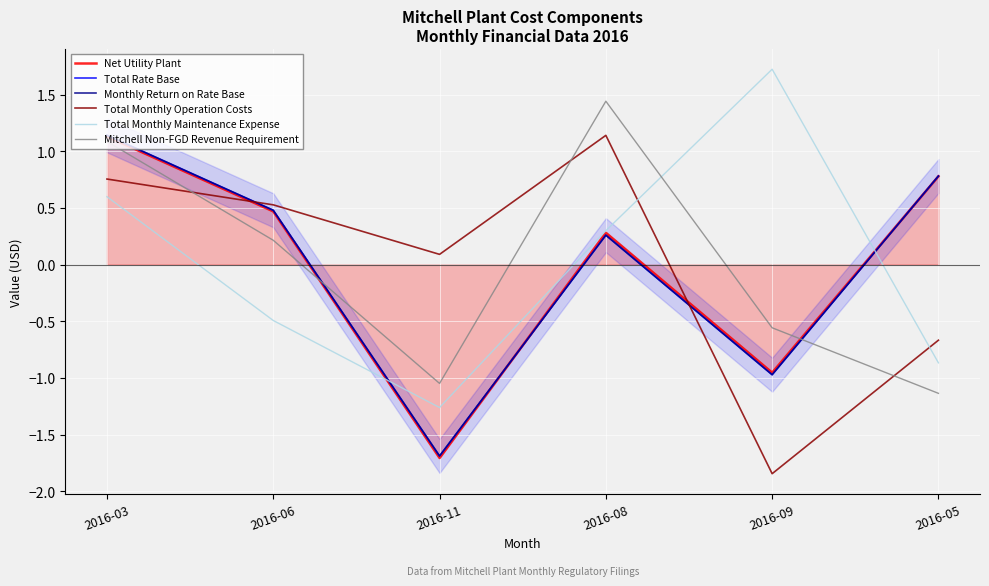

Reading left to right, what are all the values shown in this chart?

Net Utility Plant: 2016-03=1.1	2016-06=0.5	2016-11=-1.7	2016-08=0.3	2016-09=-1.0	2016-05=0.8
Total Rate Base: 2016-03=1.1	2016-06=0.5	2016-11=-1.7	2016-08=0.3	2016-09=-1.0	2016-05=0.8
Monthly Return on Rate Base: 2016-03=1.1	2016-06=0.5	2016-11=-1.7	2016-08=0.3	2016-09=-1.0	2016-05=0.8
Total Monthly Operation Costs: 2016-03=0.8	2016-06=0.5	2016-11=0.1	2016-08=1.1	2016-09=-1.8	2016-05=-0.7
Total Monthly Maintenance Expense: 2016-03=0.6	2016-06=-0.5	2016-11=-1.3	2016-08=0.3	2016-09=1.7	2016-05=-0.9
Mitchell Non-FGD Revenue Requirement: 2016-03=1.1	2016-06=0.2	2016-11=-1.0	2016-08=1.4	2016-09=-0.6	2016-05=-1.1